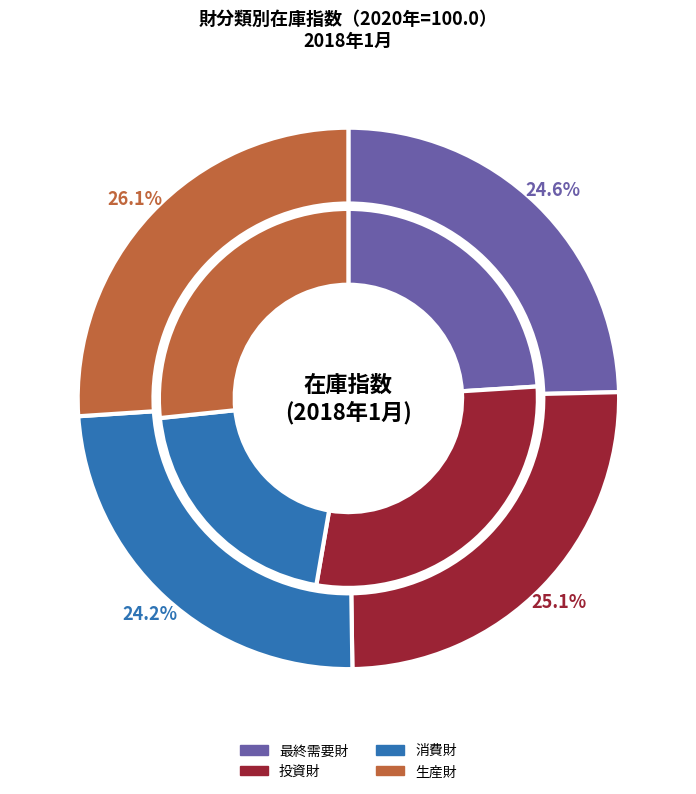

How many segments does this pie chart have?

6